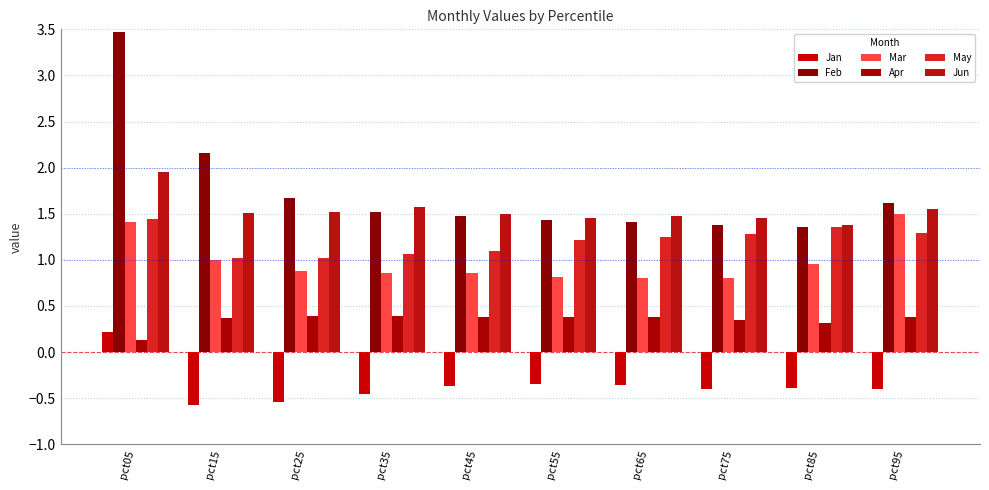

How many groups of bars are there?

10